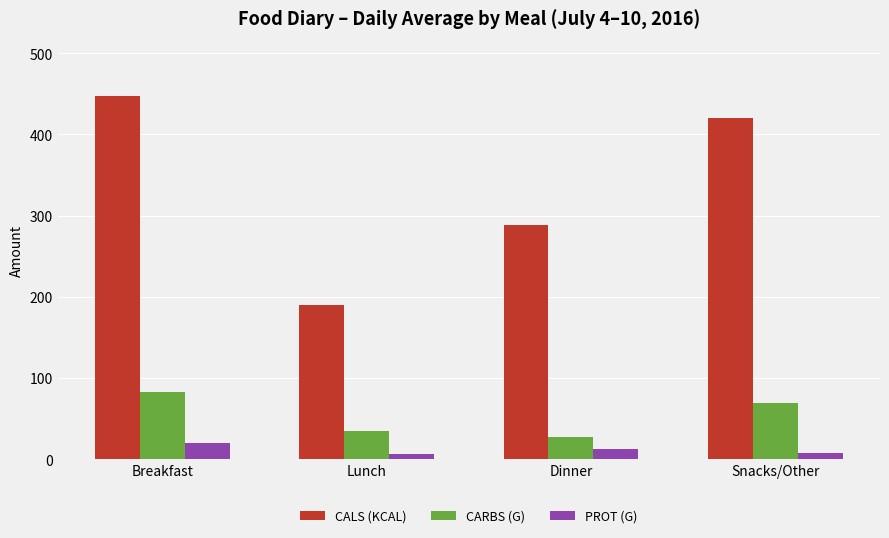

What is the greatest value displayed?

447.0